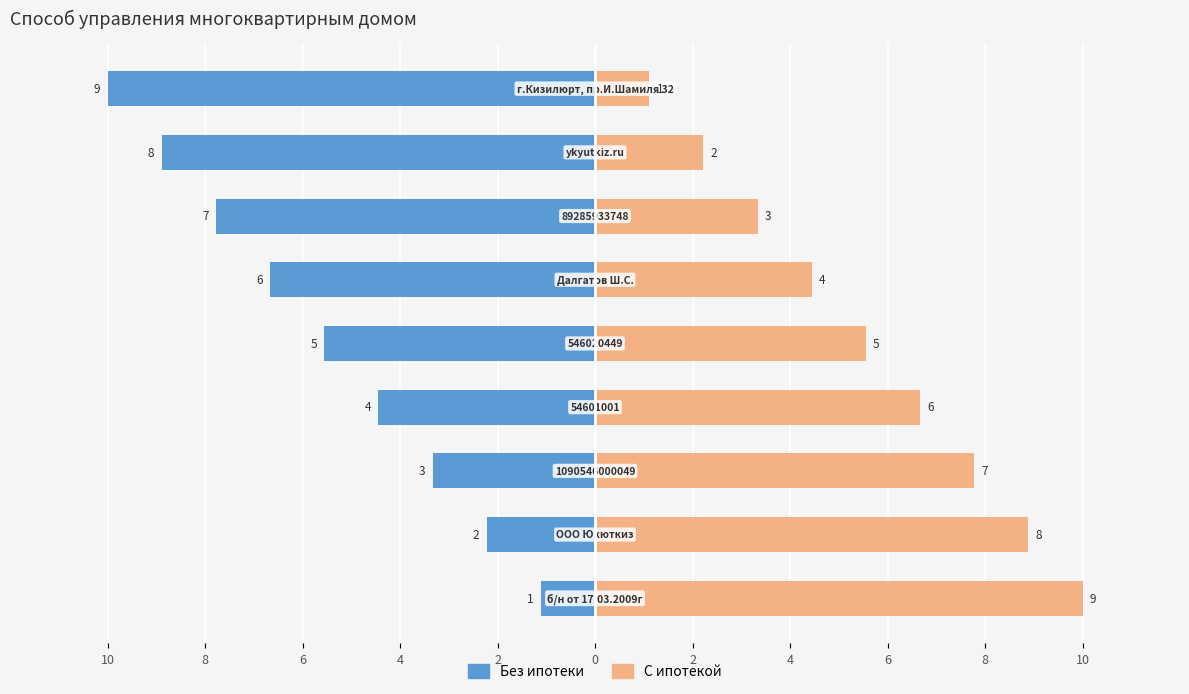

Is it true that Без ипотеки equals -10.0 at 0?

False